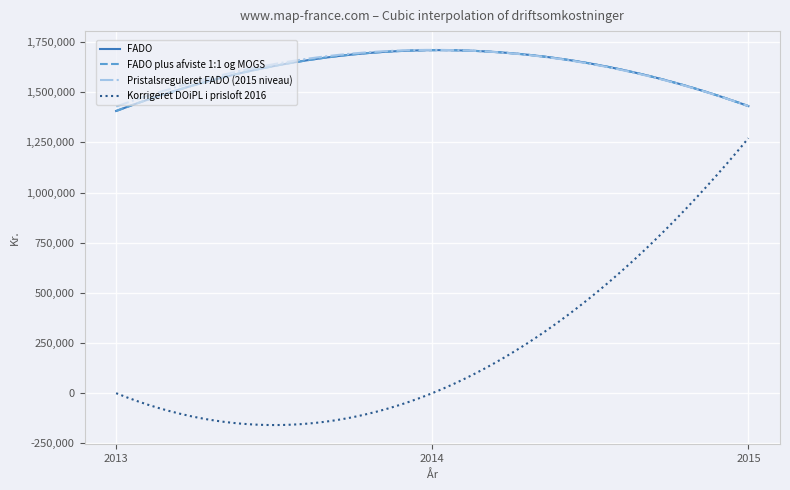

Rank the categories by FADO plus afviste 1:1 og MOGS value from lowest to highest.

2013, 2015, 2014